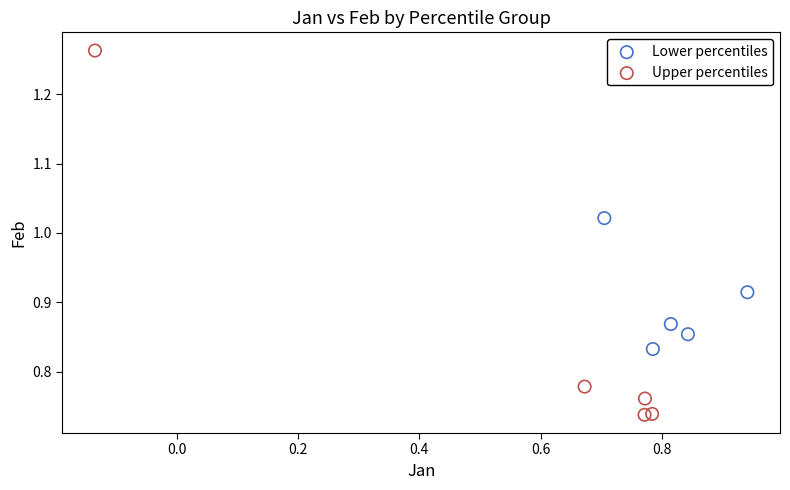

Which series reaches the maximum Y coordinate?

Upper percentiles